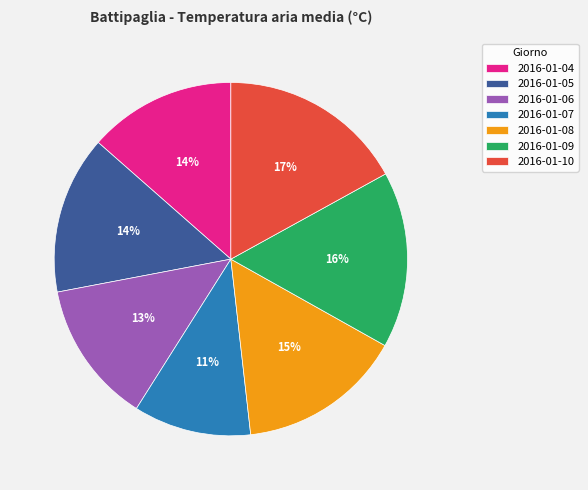

To the nearest percent, what is the difference between the largest and smallest slice percentages?

6%